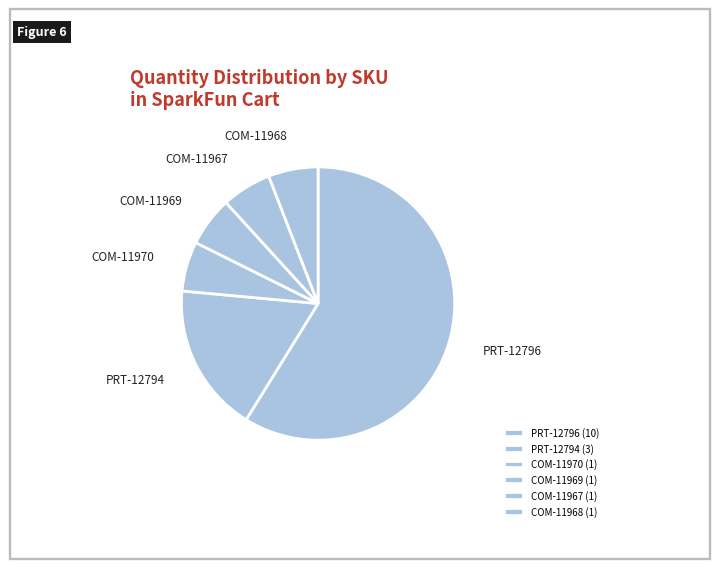

Between PRT-12796 and COM-11969, which is larger?

PRT-12796